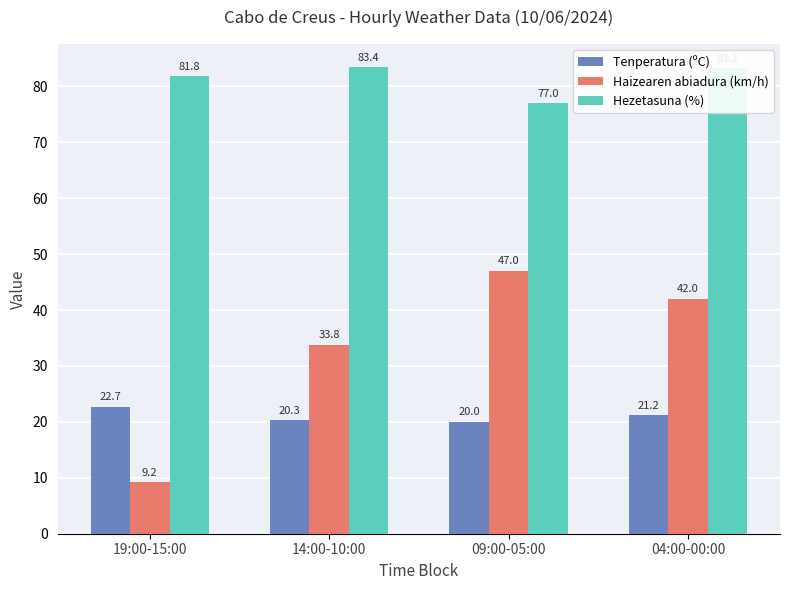

Rank the categories by Hezetasuna (%) value from lowest to highest.

09:00-05:00, 19:00-15:00, 04:00-00:00, 14:00-10:00